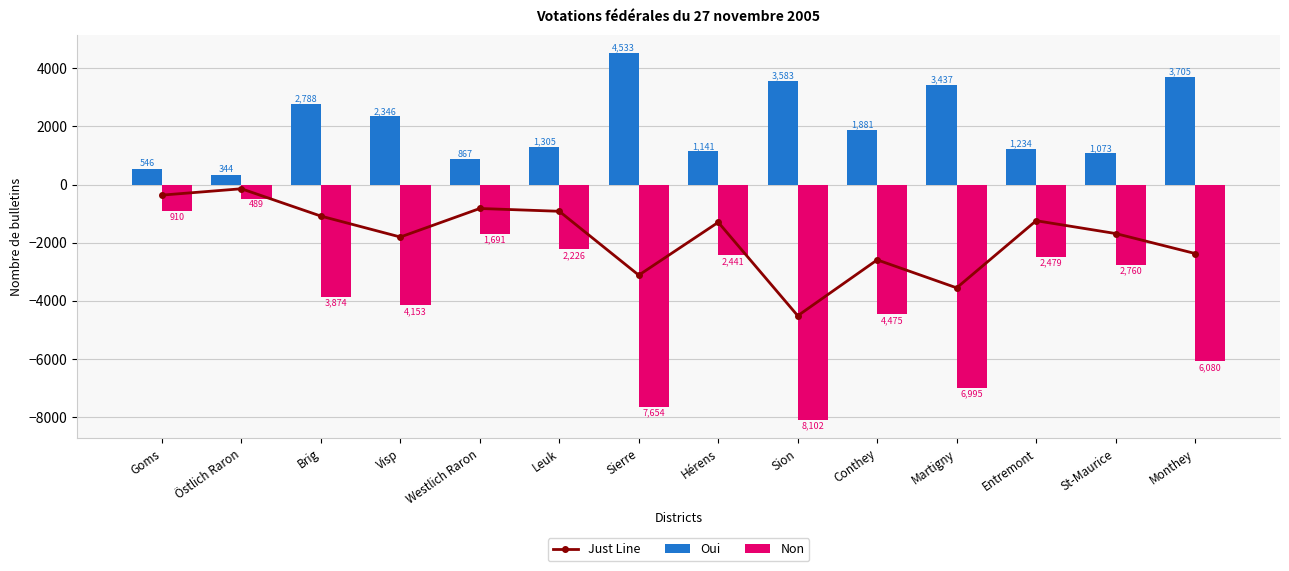

Rank the categories by Oui value from lowest to highest.

Östlich Raron, Goms, Westlich Raron, St-Maurice, Hérens, Entremont, Leuk, Conthey, Visp, Brig, Martigny, Sion, Monthey, Sierre